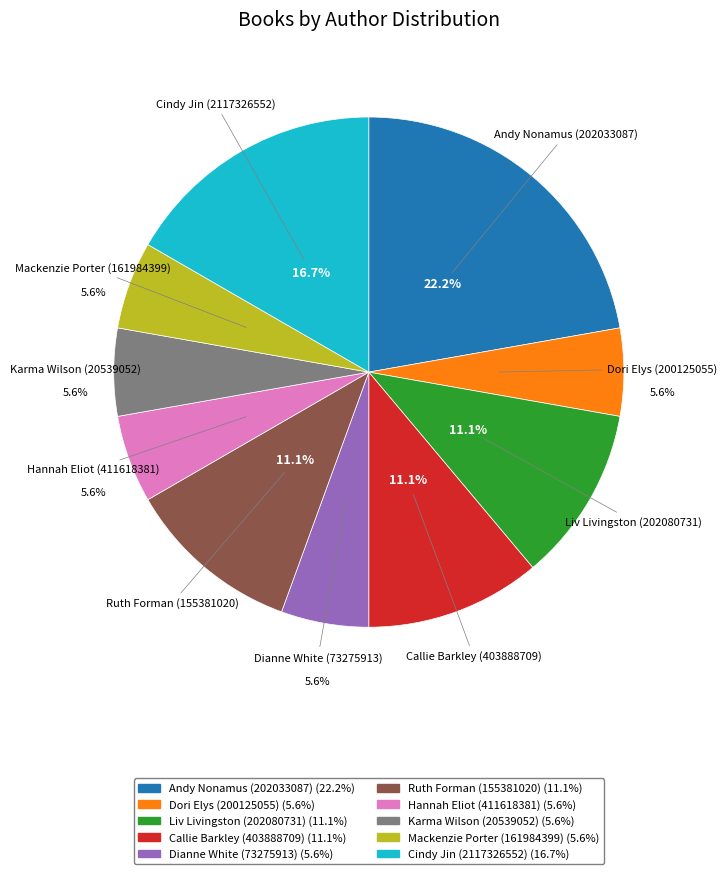

Is there a majority slice in this chart?

No